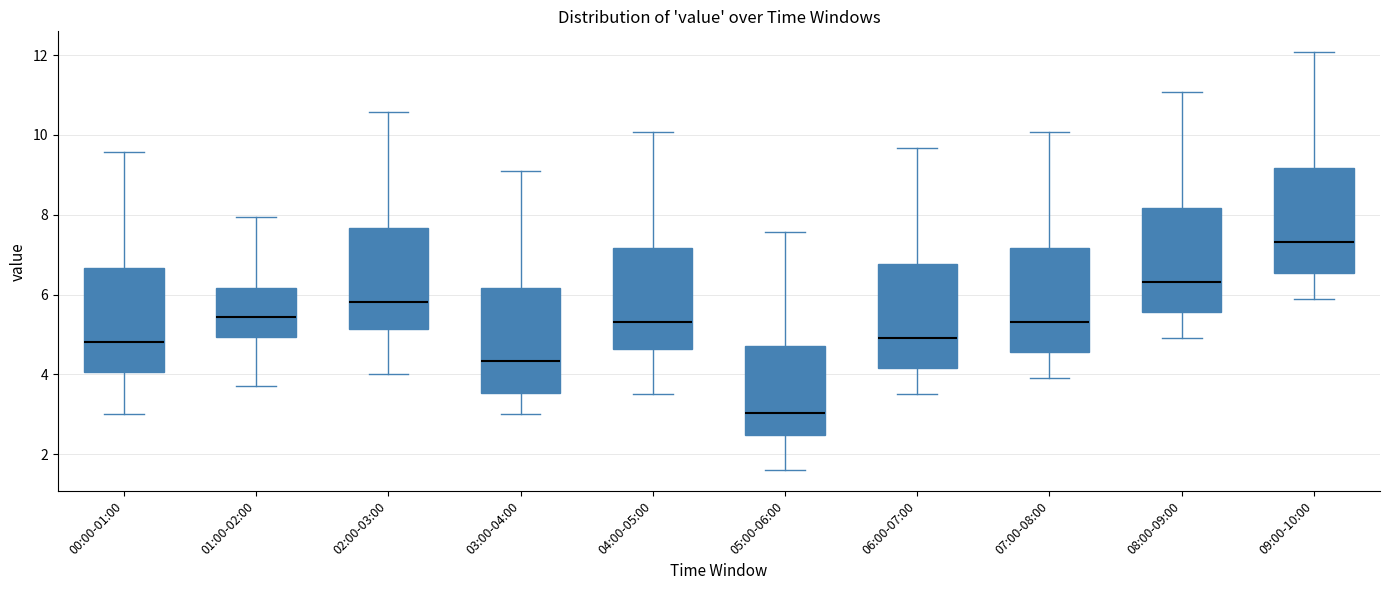

Reading left to right, transcribe this box plot: for each box, give where its median line is, the range the box spans, and where its two whiskers end, as read against the y-axis. The values are not printed on the chart, so give them approximately, as read against the axis.

00:00-01:00: median 4.8, box 4.0 to 6.6, whiskers 3.0 to 9.6
01:00-02:00: median 5.4, box 5.0 to 6.2, whiskers 3.8 to 8.0
02:00-03:00: median 5.8, box 5.2 to 7.6, whiskers 4.0 to 10.6
03:00-04:00: median 4.4, box 3.6 to 6.2, whiskers 3.0 to 9.2
04:00-05:00: median 5.4, box 4.6 to 7.2, whiskers 3.6 to 10.0
05:00-06:00: median 3.0, box 2.4 to 4.8, whiskers 1.6 to 7.6
06:00-07:00: median 5.0, box 4.2 to 6.8, whiskers 3.6 to 9.6
07:00-08:00: median 5.4, box 4.6 to 7.2, whiskers 4.0 to 10.0
08:00-09:00: median 6.4, box 5.6 to 8.2, whiskers 5.0 to 11.0
09:00-10:00: median 7.4, box 6.6 to 9.2, whiskers 6.0 to 12.0